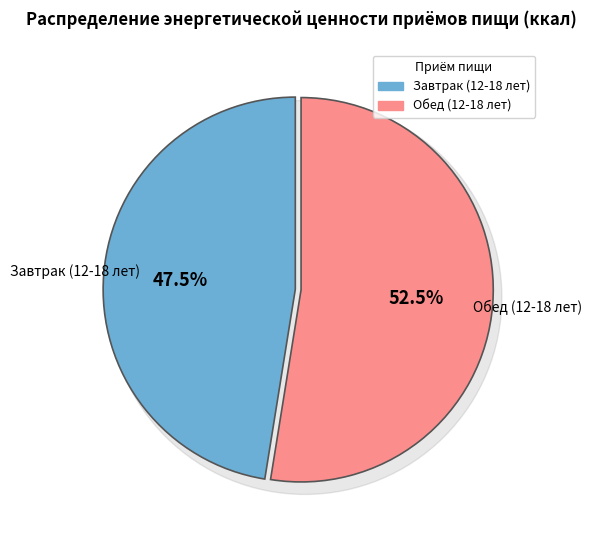

Which slice is the largest?

Обед (12-18 лет)